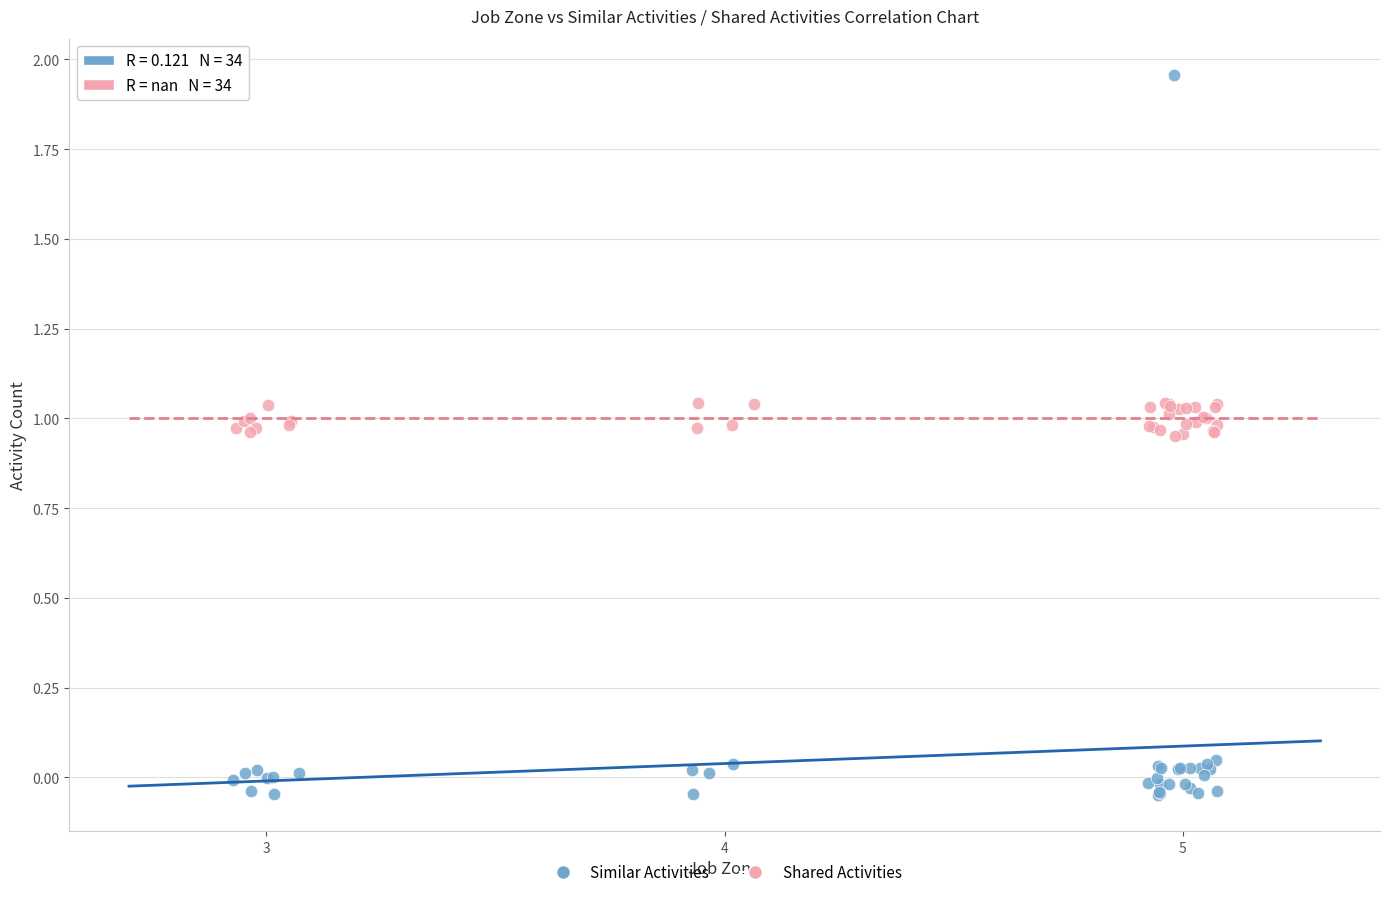

Which series contains the lowest Y value?

Similar Activities